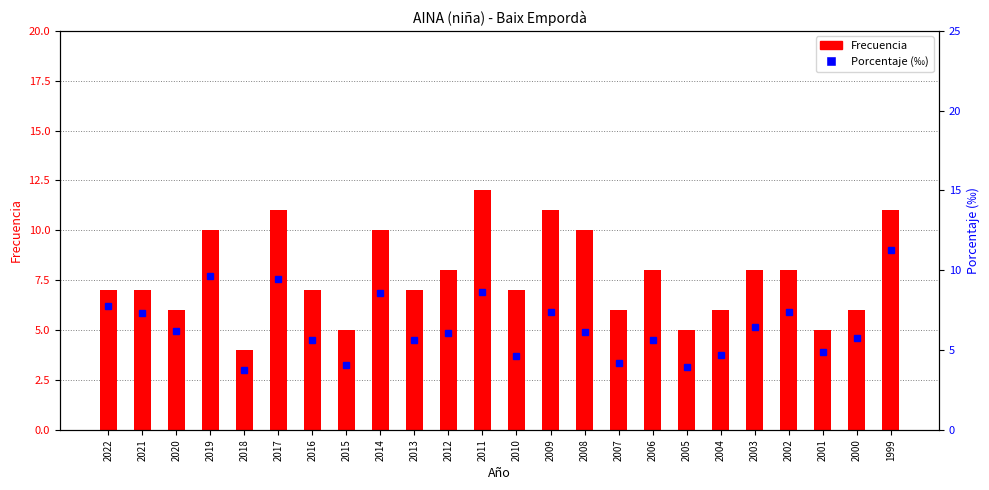

Does the chart contain stacked bars?

No